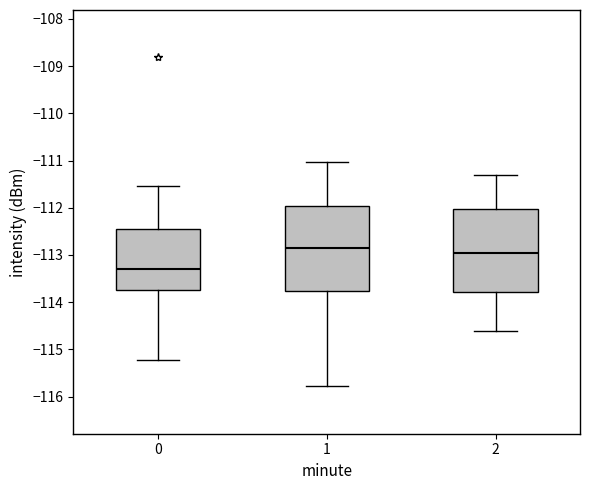

Reading left to right, read every box against the y-axis: the position of its median line, the range the box covers, and the ends of its whiskers. The values are not printed on the chart, so give them approximately, as read against the axis.

0: median -113.3, box -113.7 to -112.4, whiskers -115.2 to -111.5
1: median -112.8, box -113.8 to -112.0, whiskers -115.8 to -111.0
2: median -112.9, box -113.8 to -112.0, whiskers -114.6 to -111.3